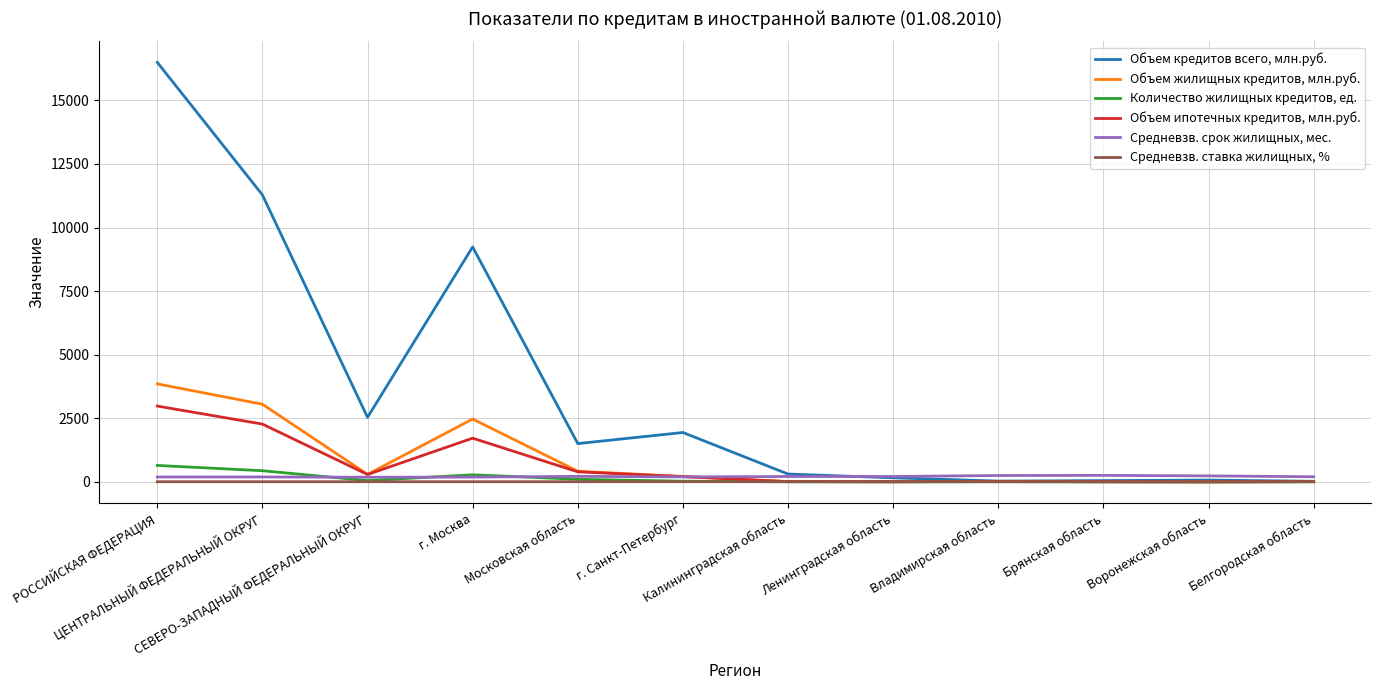

At which label does Объем жилищных кредитов, млн.руб. first exceed 215?

РОССИЙСКАЯ ФЕДЕРАЦИЯ